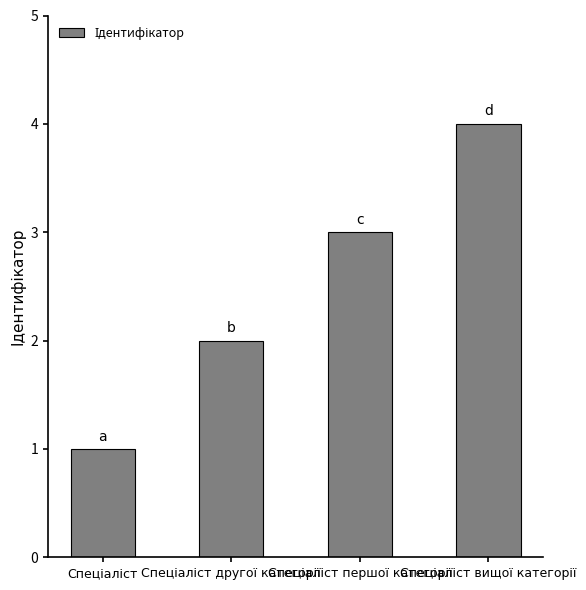

What is the greatest value displayed?

4